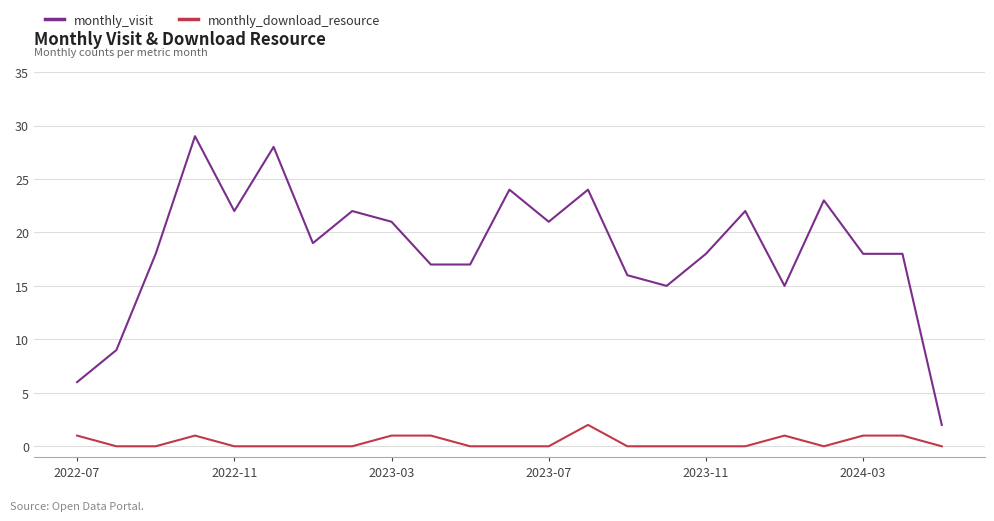

True or false: monthly_download_resource and monthly_visit intersect in this chart.

False